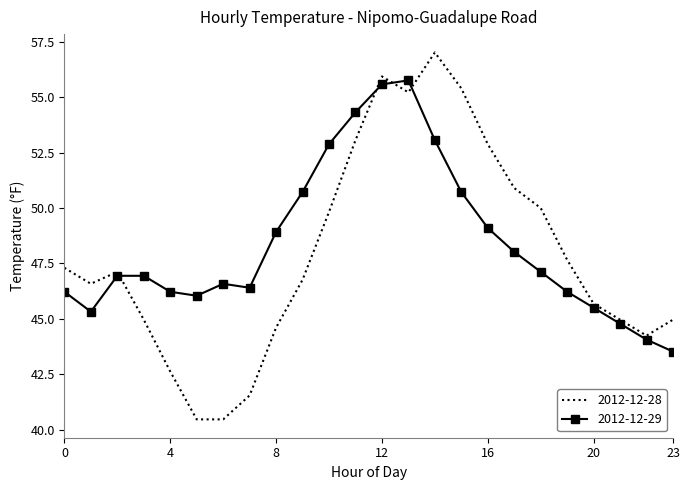

What is the difference between the maximum and minimum values in the 2012-12-28 series?

16.6